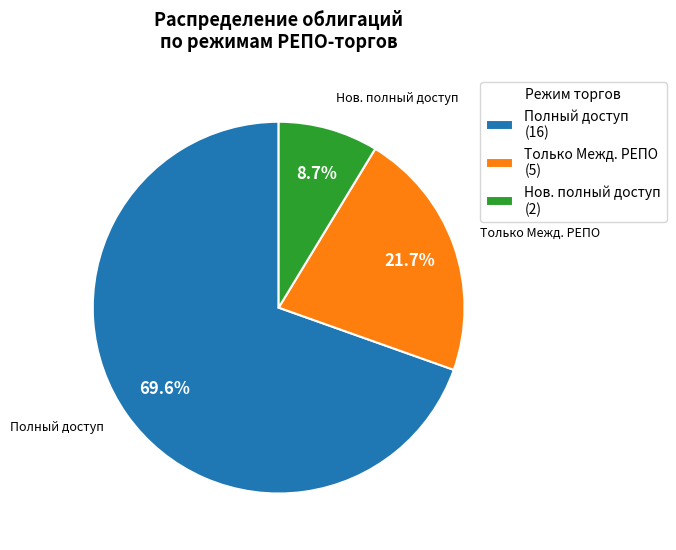

Combined, do Только Межд. РЕПО (5) and Полный доступ (16) account for over 50%?

Yes